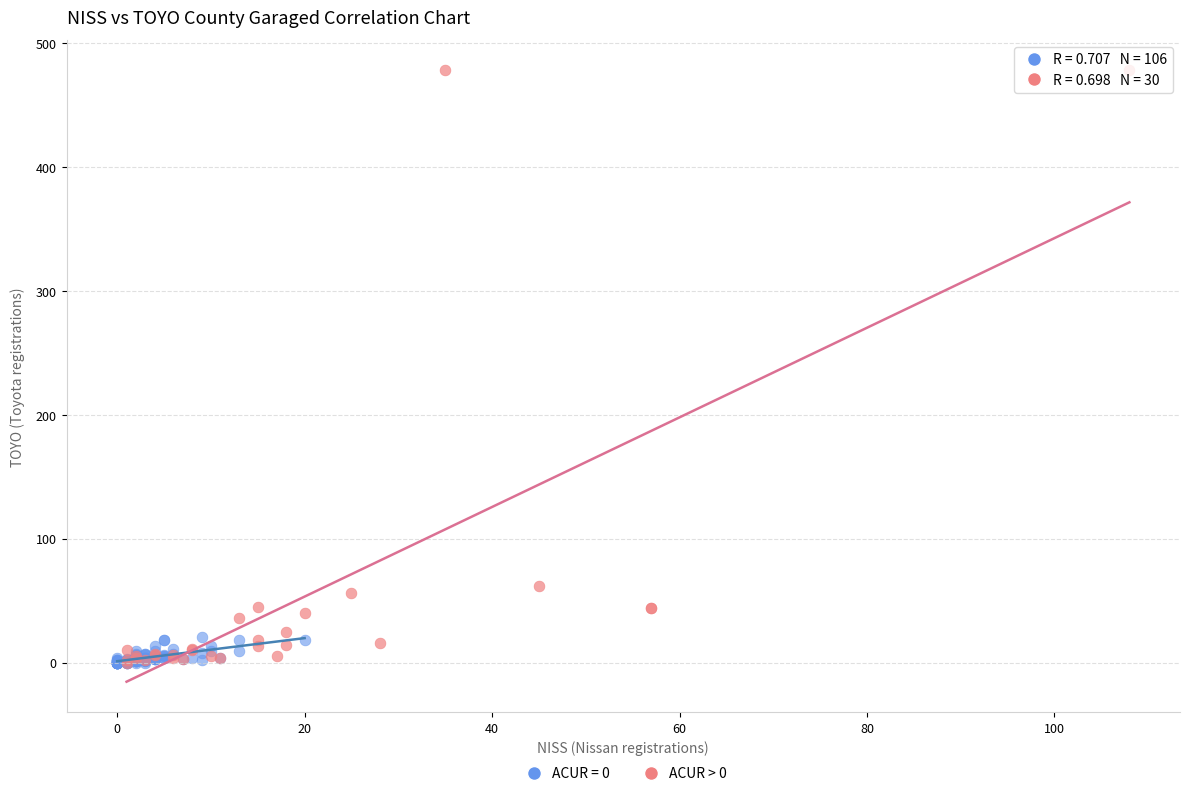

Which series has the widest spread of Y values?

ACUR > 0